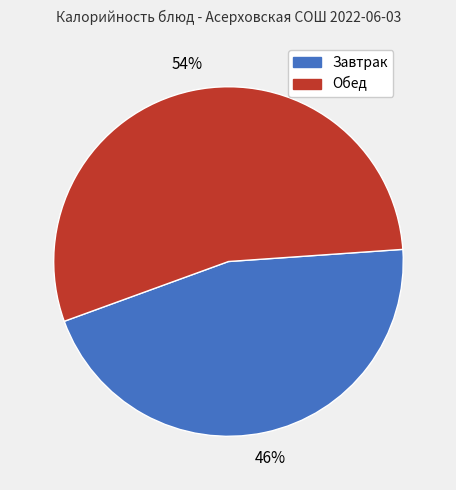

What percentage is the Завтрак slice, to the nearest percent?

46%